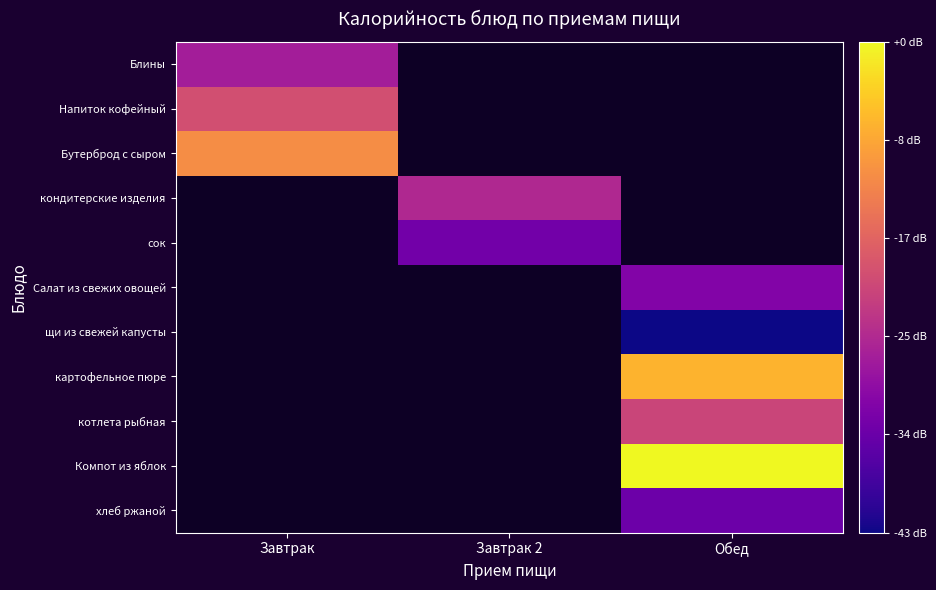

List the labels in order of Компот из яблок value, smallest first.

Завтрак, Завтрак 2, Обед